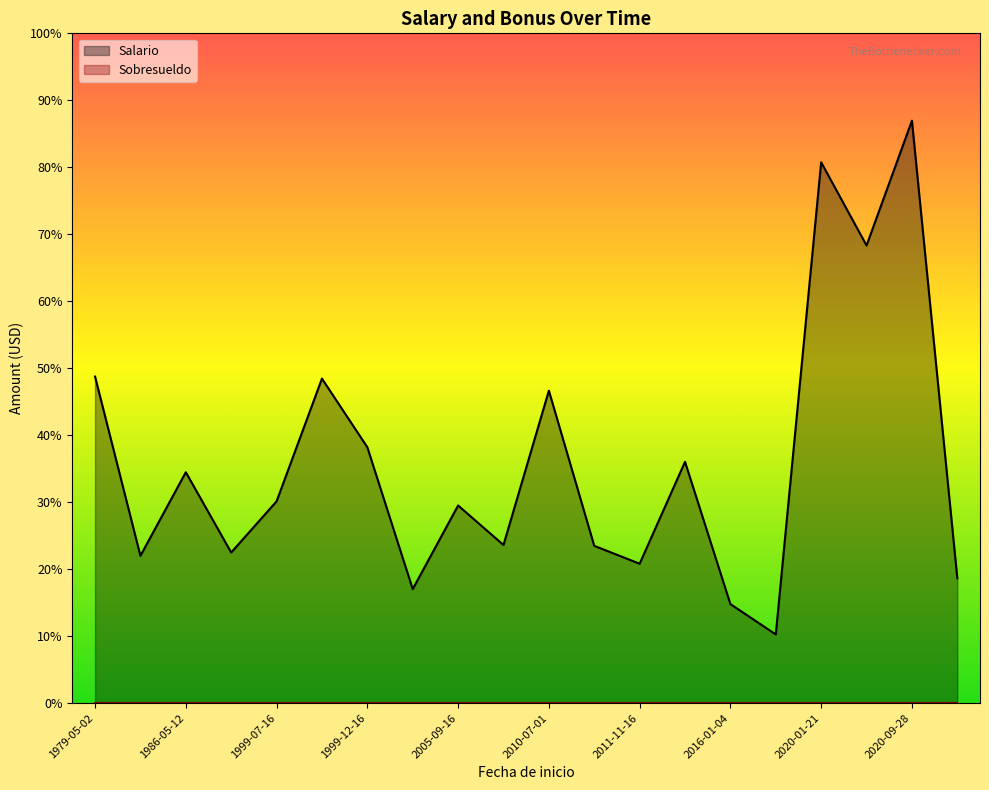

At how many categories does at least one series exceed 2239?

11